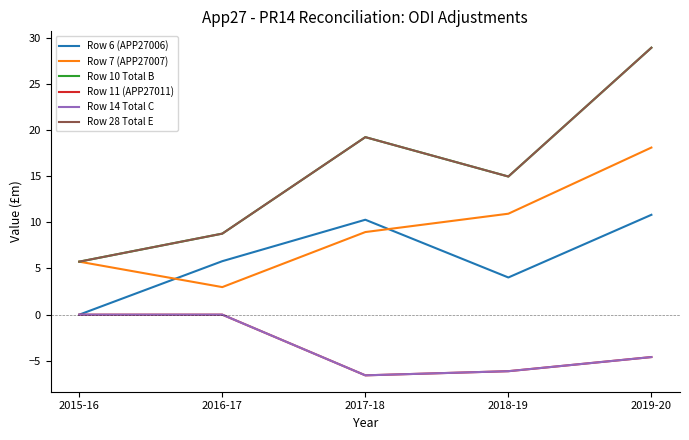

Does the chart have visible grid lines?

No